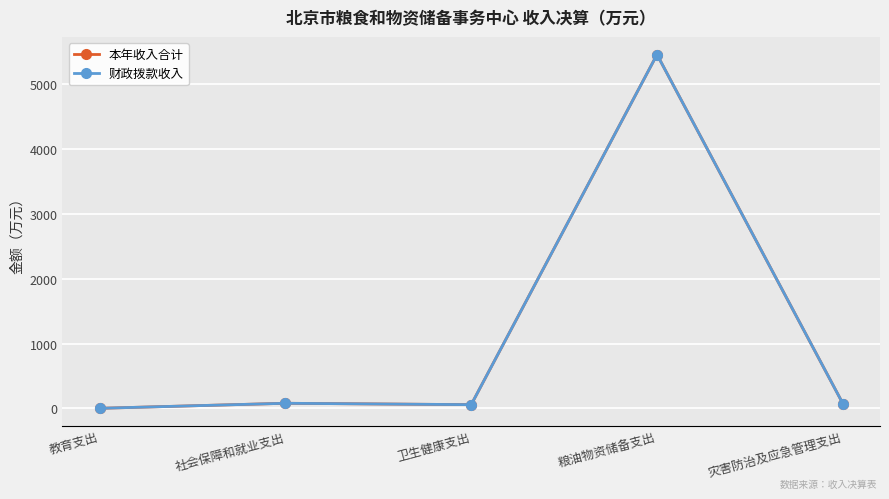

Does the chart display data point markers on the line(s)?

Yes